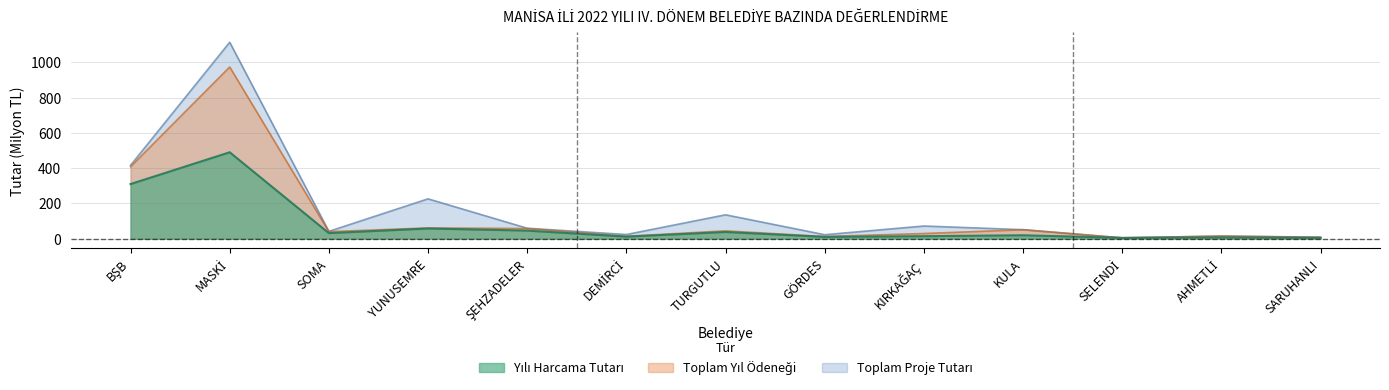

At how many categories does at least one series exceed 506?

1